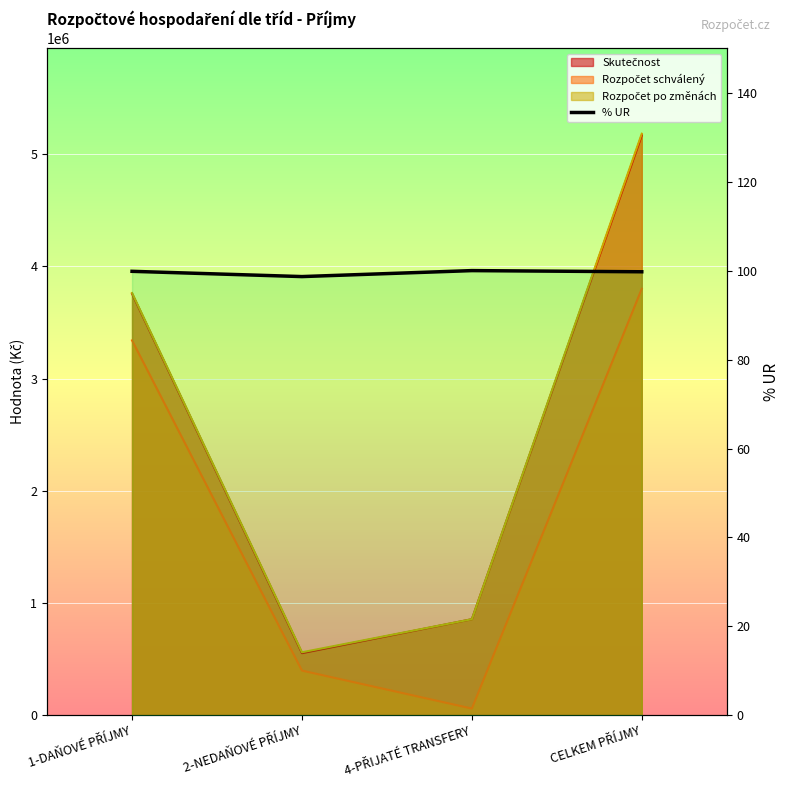

What is the change in value from 1-DAŇOVÉ PŘÍJMY to 4-PŘIJATÉ TRANSFERY?

+0.2